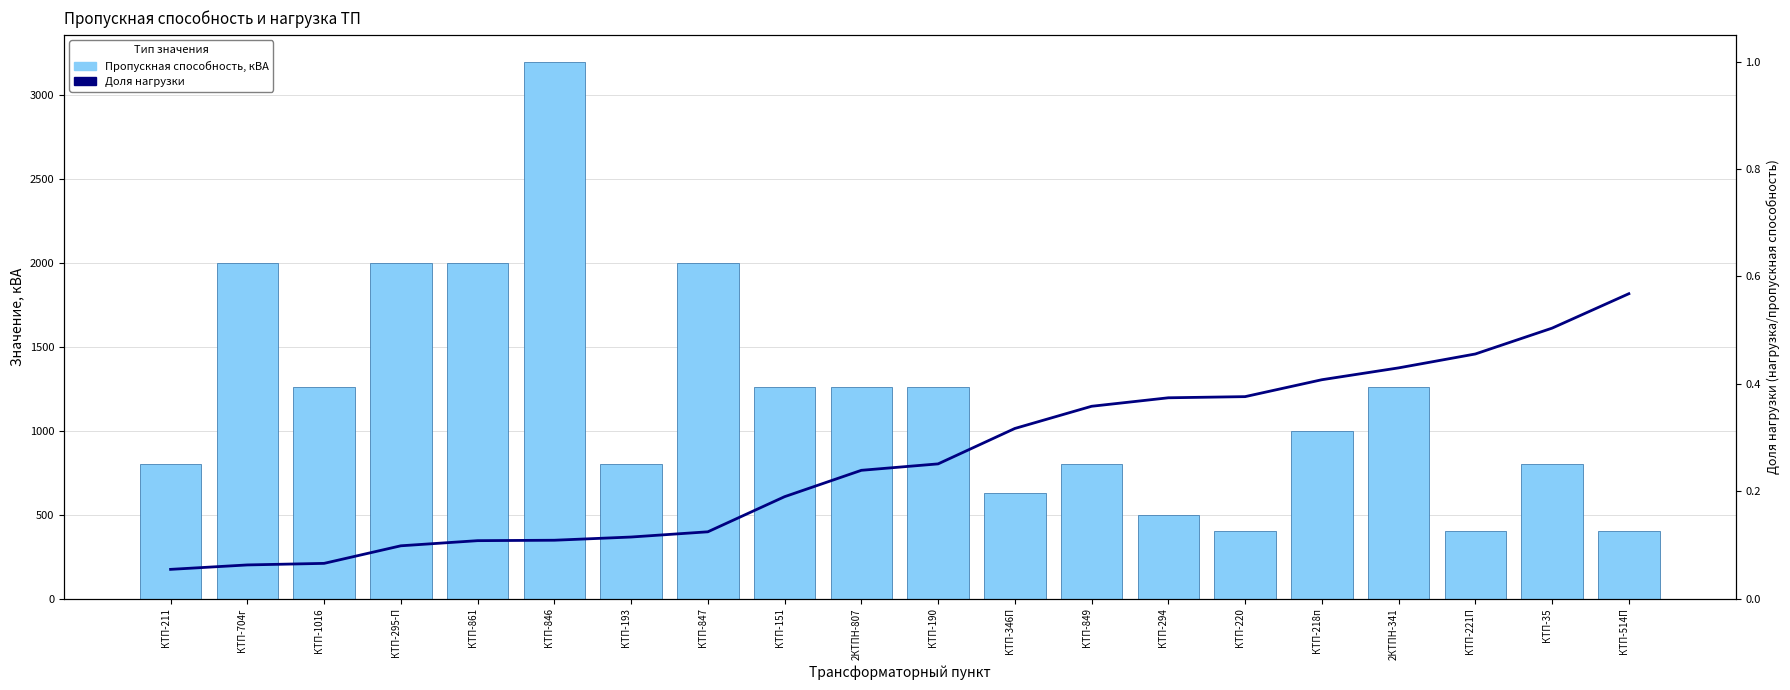

How many data points in Пропускная способность, кВА are above 1260?

5